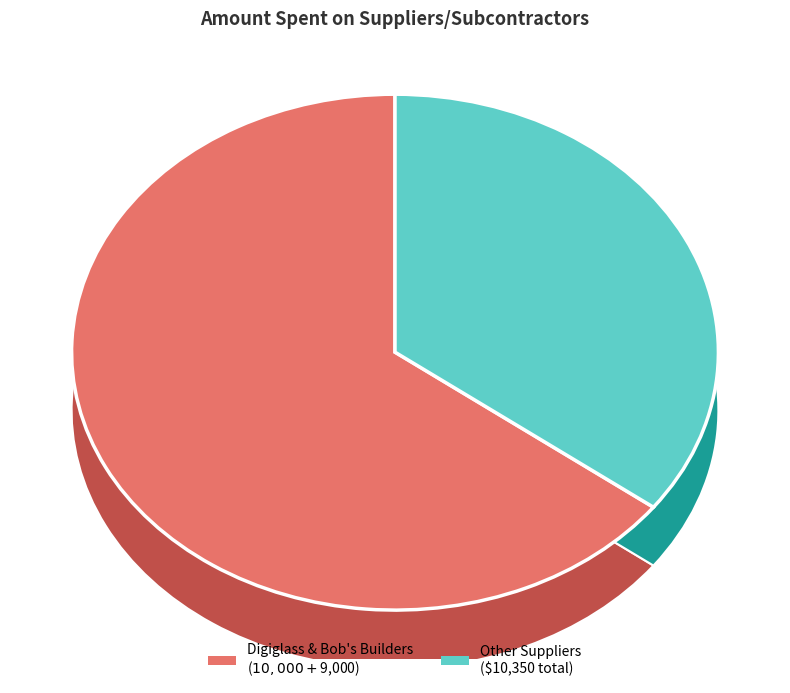

Count the number of slices in the pie.

8